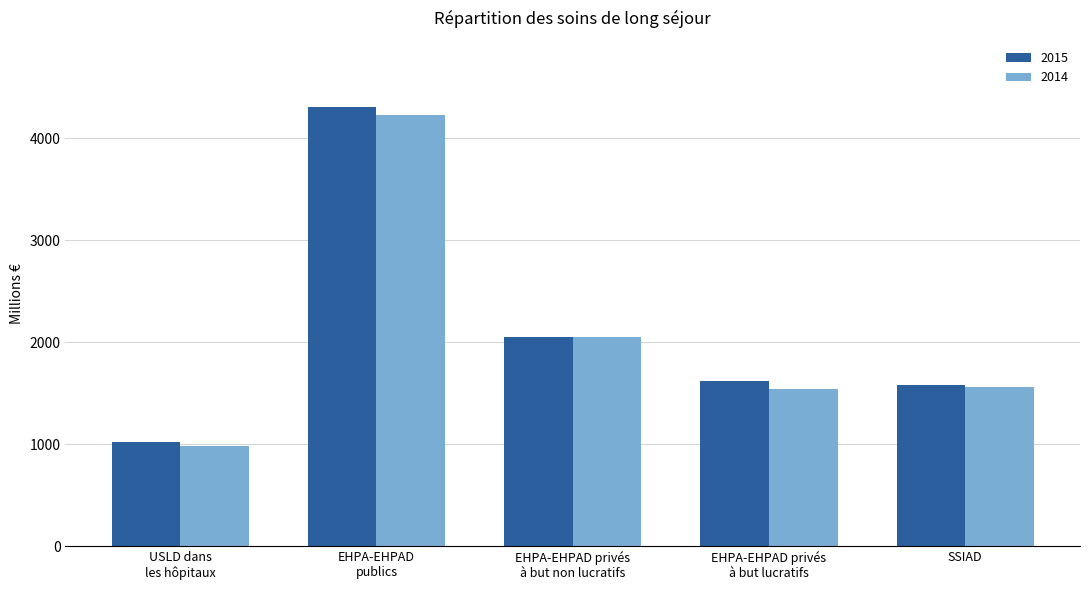

Does the chart contain any negative values?

No